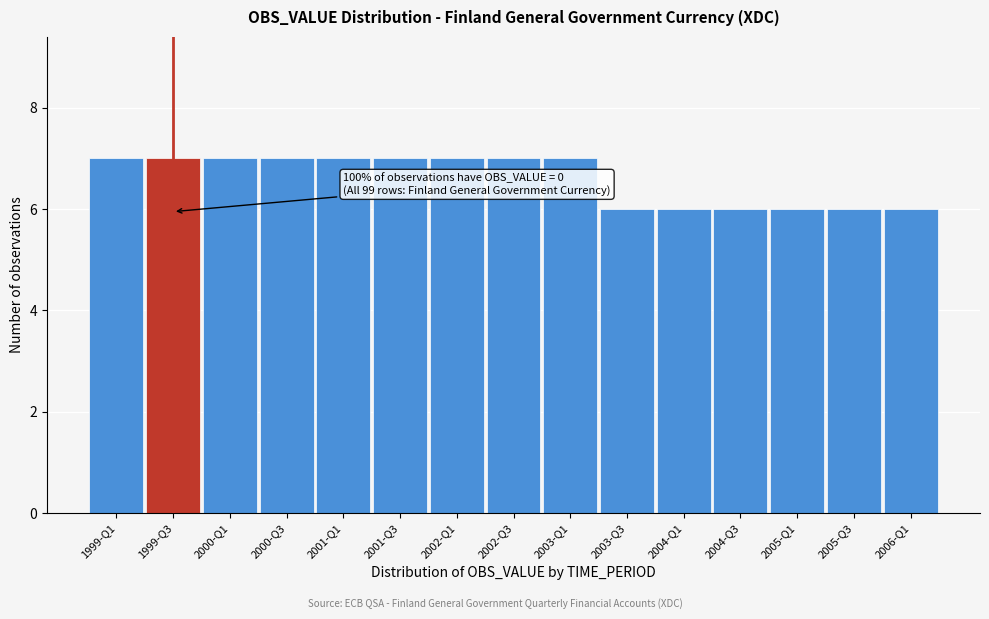

Reading right to left, what are all the values shown in this chart?

6	6	6	6	6	6	7	7	7	7	7	7	7	7	7